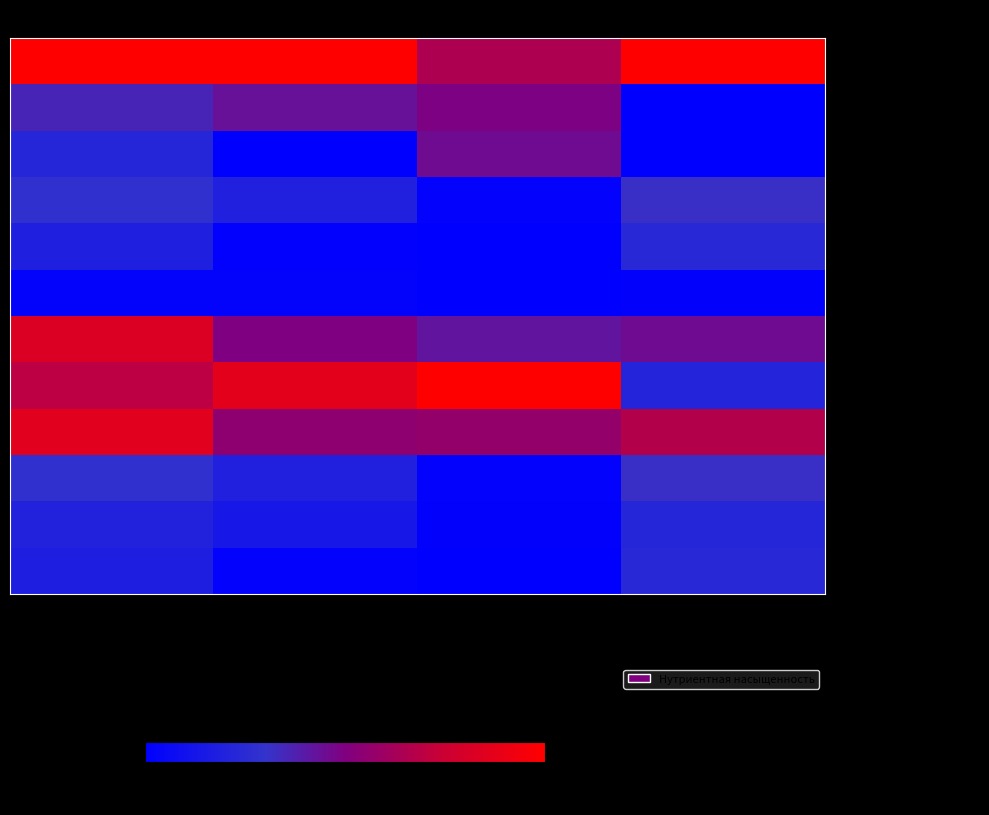

Reading left to right, extract all data points from this chart.

КАША ИЗ РИСА И ПШЕНА: Калорийность=100.0	Белки=100.0	Жиры=64.9	Углеводы=100.0
СЫР (ПОРЦИЯМИ): Калорийность=35.7	Белки=43.7	Жиры=48.8	Углеводы=0.0
МАСЛО СЛИВОЧНОЕ: Калорийность=22.4	Белки=0.3	Жиры=45.6	Углеводы=0.1
ХЛЕБ ПШЕНИЧНЫЙ(з): Калорийность=28.4	Белки=19.1	Жиры=1.4	Углеводы=31.6
ЧАЙ С ЛИМОНОМ: Калорийность=18.4	Белки=1.0	Жиры=0.1	Углеводы=23.5
ПОМИДОР СВЕЖИЙ: Калорийность=2.2	Белки=2.1	Жиры=0.3	Углеводы=1.8
СУП КАРТОФЕЛЬНЫЙ: Калорийность=82.7	Белки=49.8	Жиры=42.0	Углеводы=45.5
ГУЛЯШ КУР. ФИЛЕ: Калорийность=69.7	Белки=86.6	Жиры=100.0	Углеводы=21.5
КАША ГРЕЧНЕВАЯ: Калорийность=85.3	Белки=54.8	Жиры=56.7	Углеводы=66.8
ХЛЕБ ПШЕНИЧНЫЙ(о): Калорийность=28.4	Белки=19.1	Жиры=1.4	Углеводы=31.6
ХЛЕБ РЖ.-ПШЕН.: Калорийность=20.6	Белки=14.1	Жиры=1.7	Углеводы=22.6
ЧАЙ С САХАРОМ: Калорийность=18.0	Белки=1.3	Жиры=0.6	Углеводы=23.6